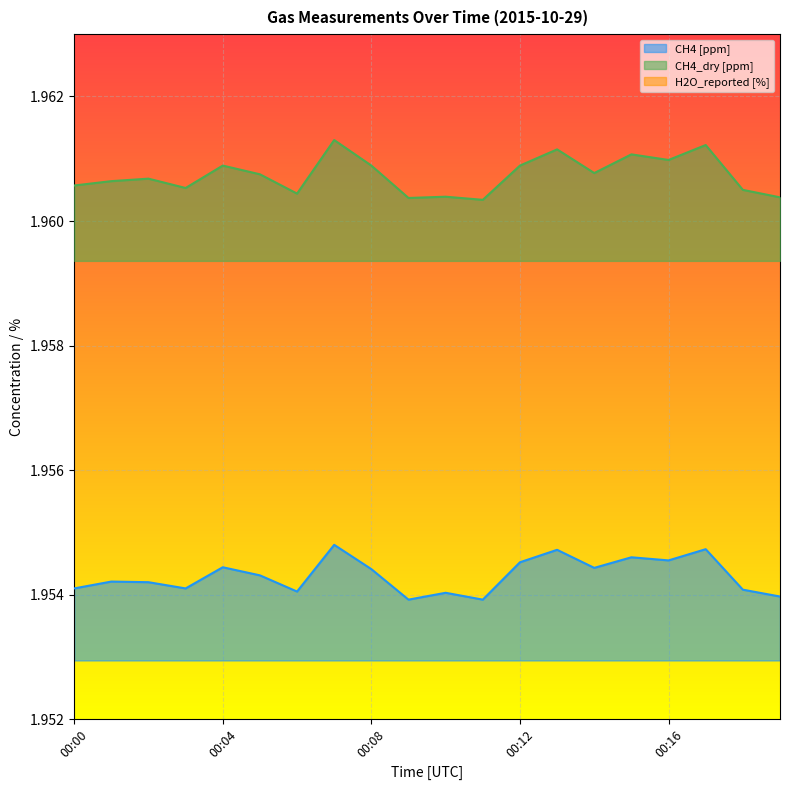

True or false: CH4 [ppm] has more than 0 points higher than both neighbors.

True